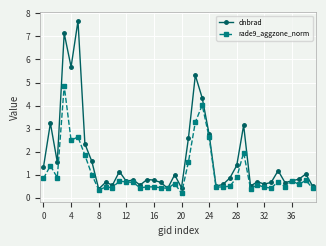

What is the value of the rade9_aggzone_norm point at the 12th from the left?

0.7